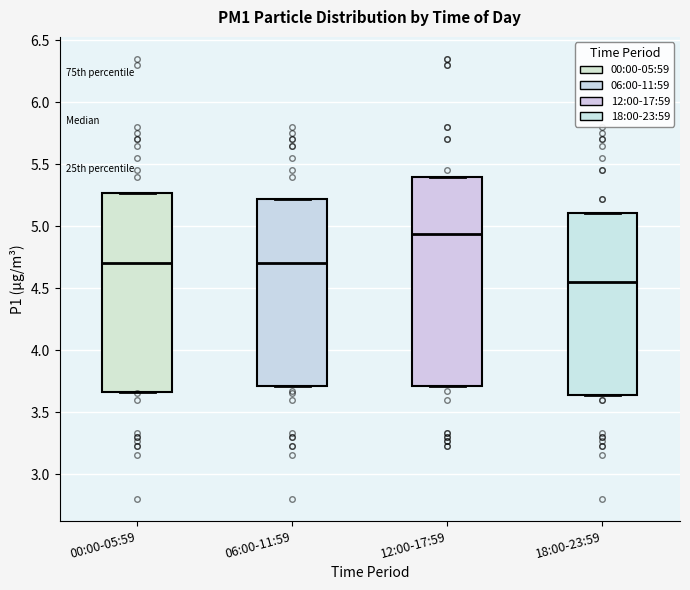

Reading left to right, transcribe this box plot: for each box, give where its median line is, the range the box spans, and where its two whiskers end, as read against the y-axis. The values are not printed on the chart, so give them approximately, as read against the axis.

00:00-05:59: median 4.70, box 3.65 to 5.25, whiskers 3.65 to 5.25
06:00-11:59: median 4.70, box 3.70 to 5.20, whiskers 3.70 to 5.20
12:00-17:59: median 4.95, box 3.70 to 5.40, whiskers 3.70 to 5.40
18:00-23:59: median 4.55, box 3.65 to 5.10, whiskers 3.65 to 5.10